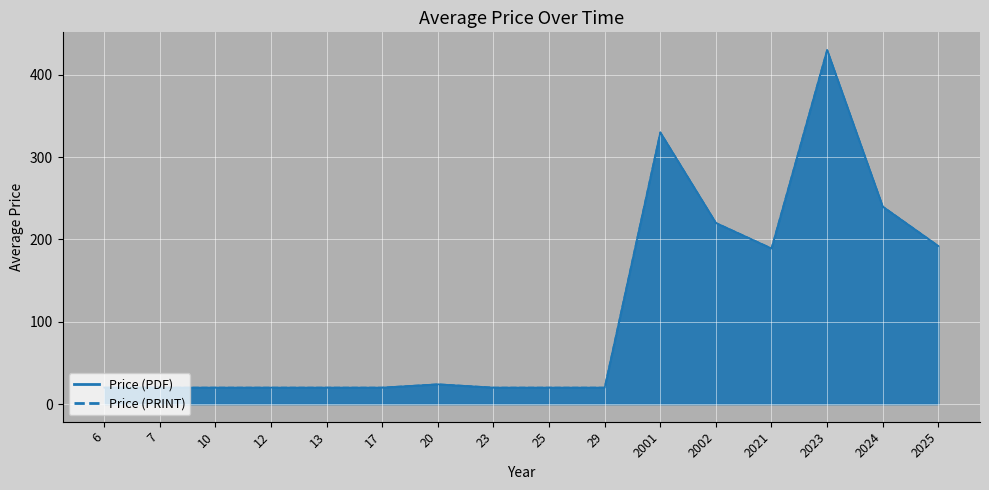

What is the difference between the maximum and second lowest values in the Price (PRINT) series?

410